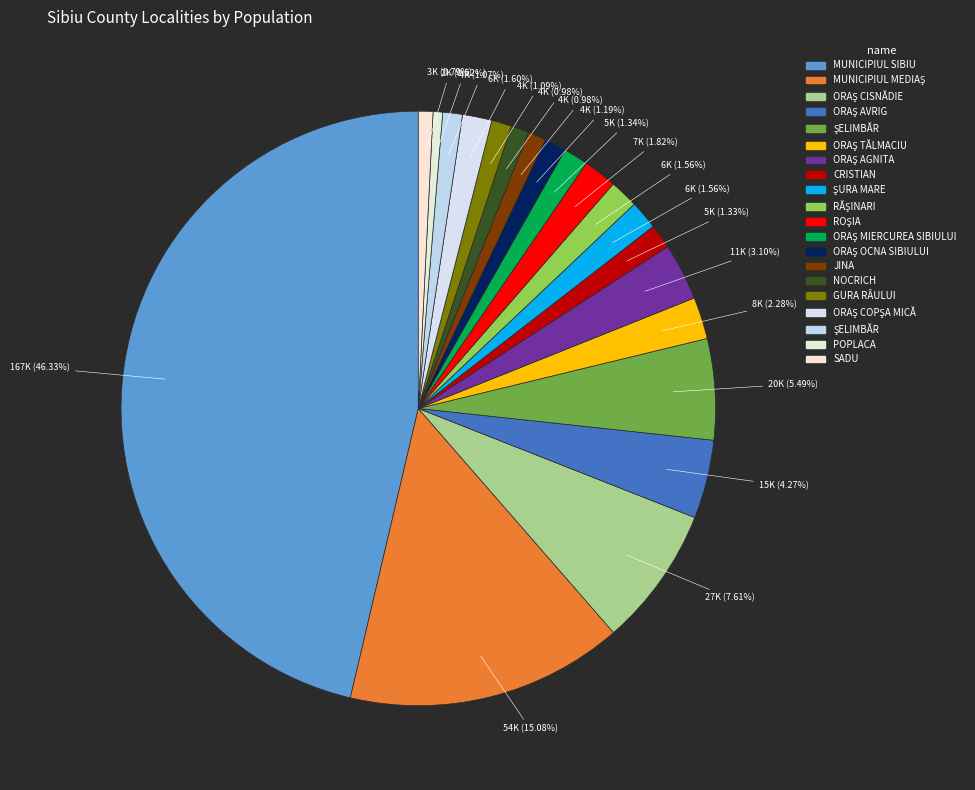

How many segments does this pie chart have?

20